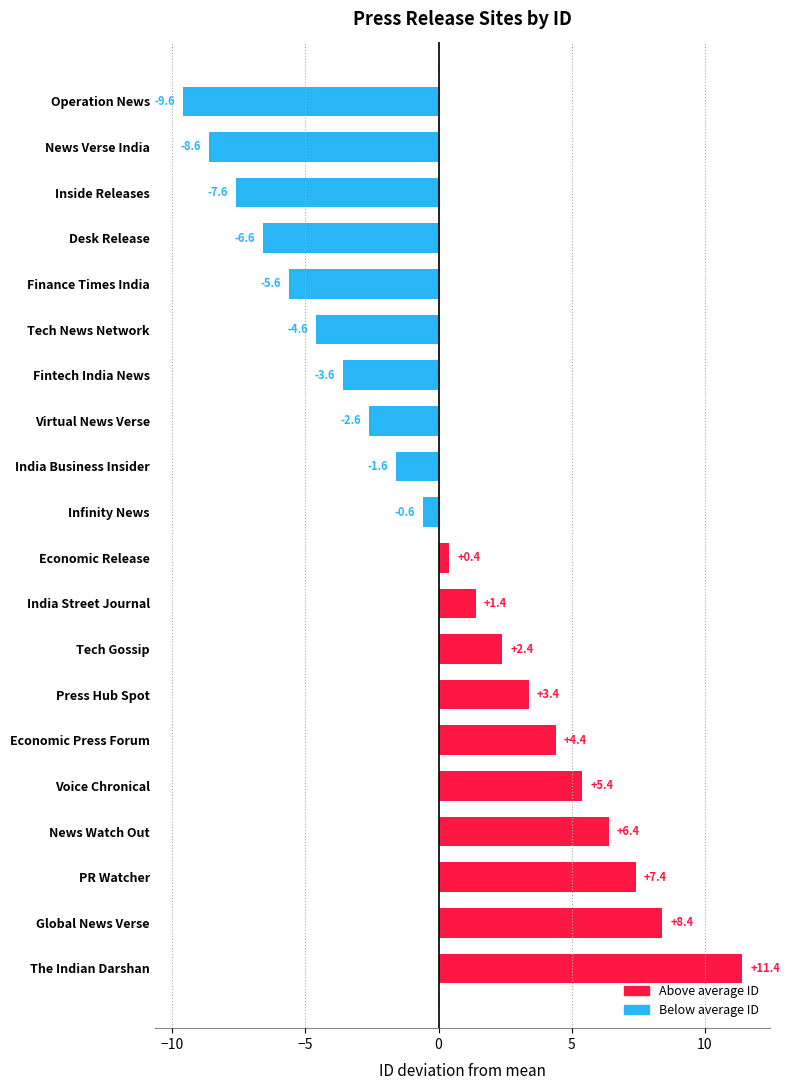

The value at Press Hub Spot is 1.5. True or false?

False